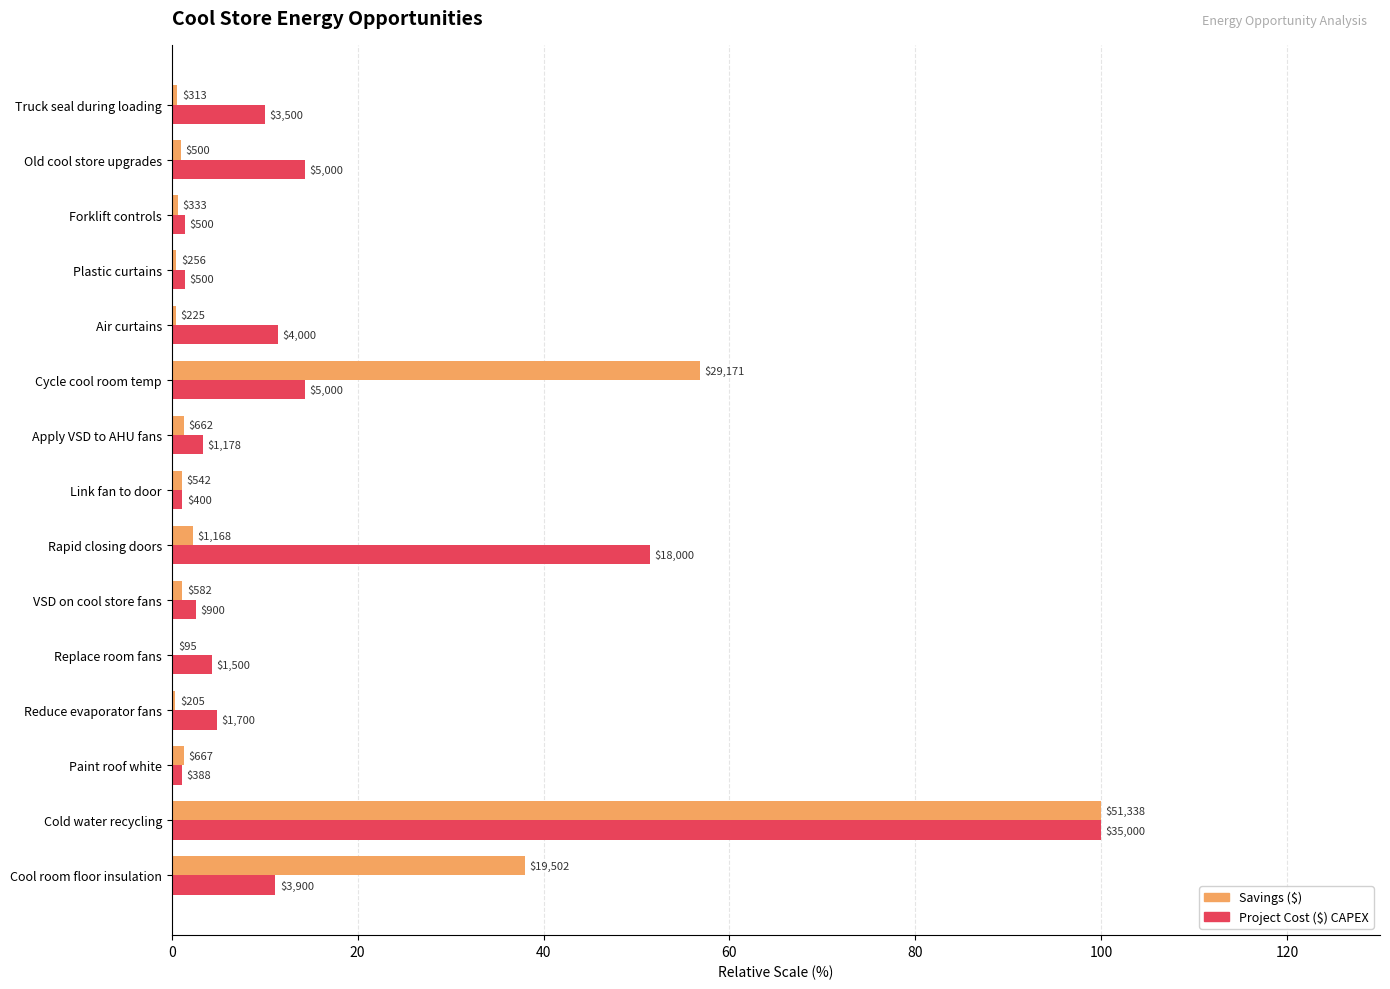

What is the highest value of the Savings ($) series?

100.0